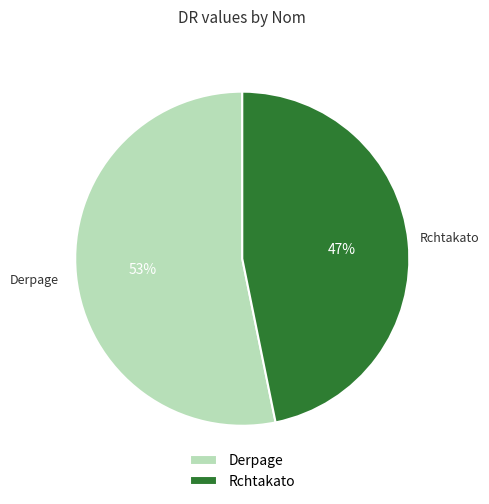

Combined, do Derpage and Rchtakato account for over 50%?

Yes